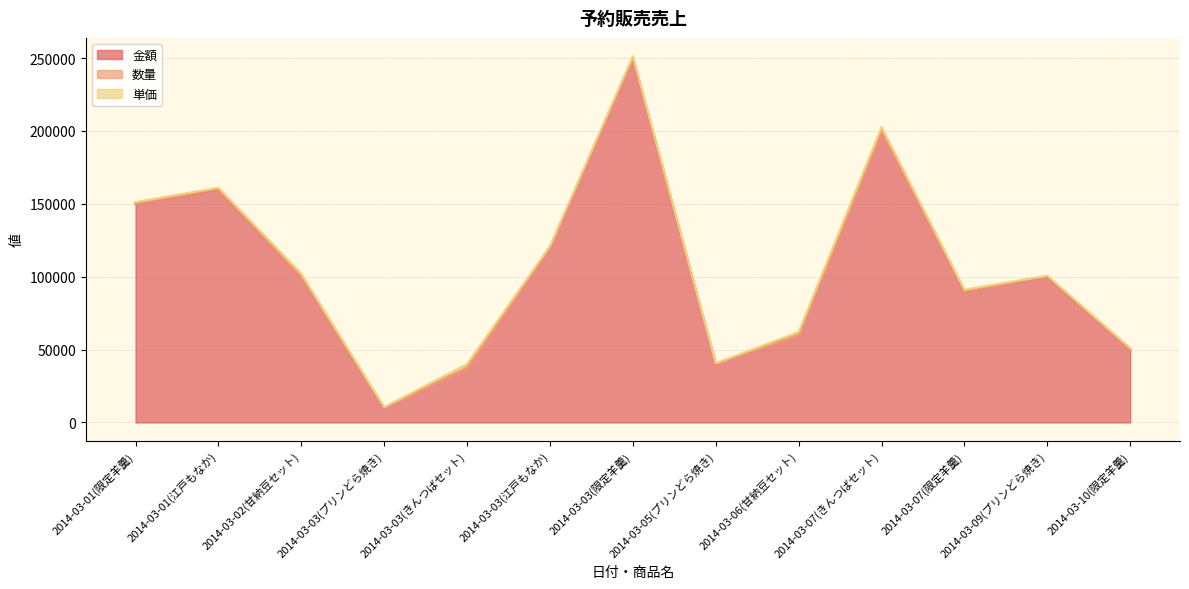

How many data points does each series have?

13